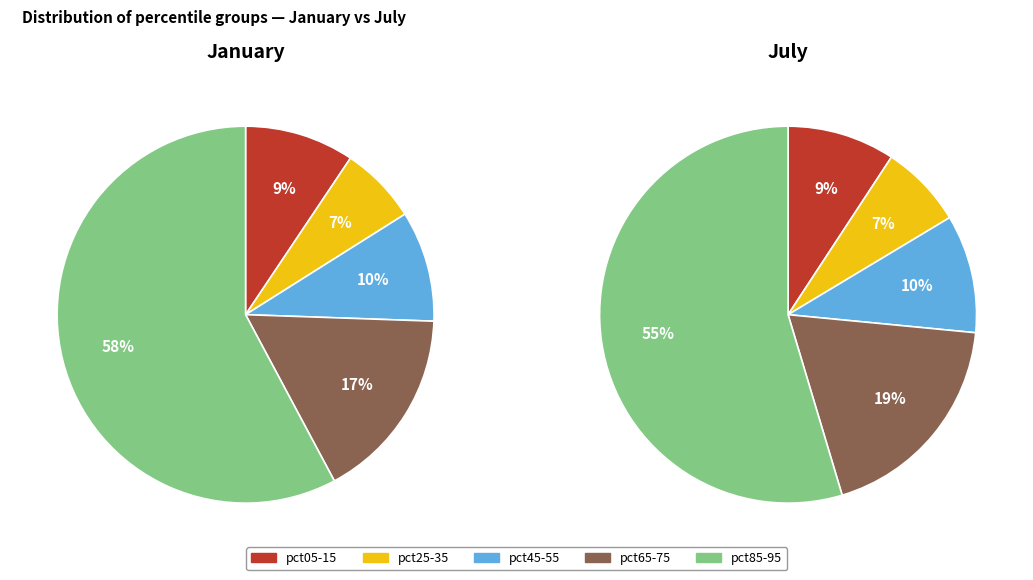

How many segments does this pie chart have?

10